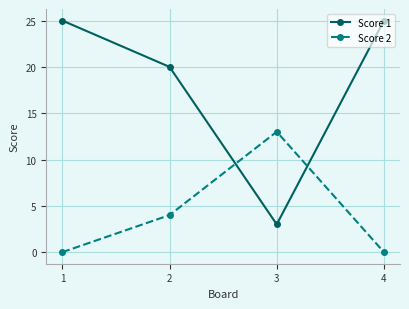

Count the Score 2 values in the range 0 to 13.

4